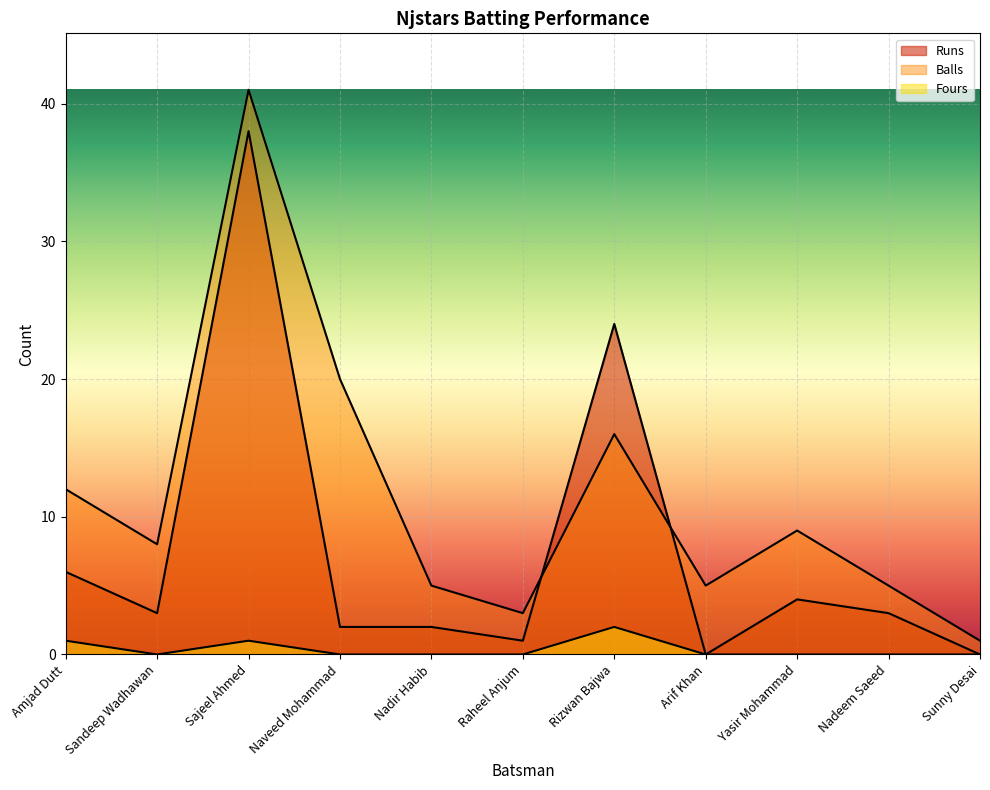

What is the spread (max minus min) of values at Sunny Desai?

1